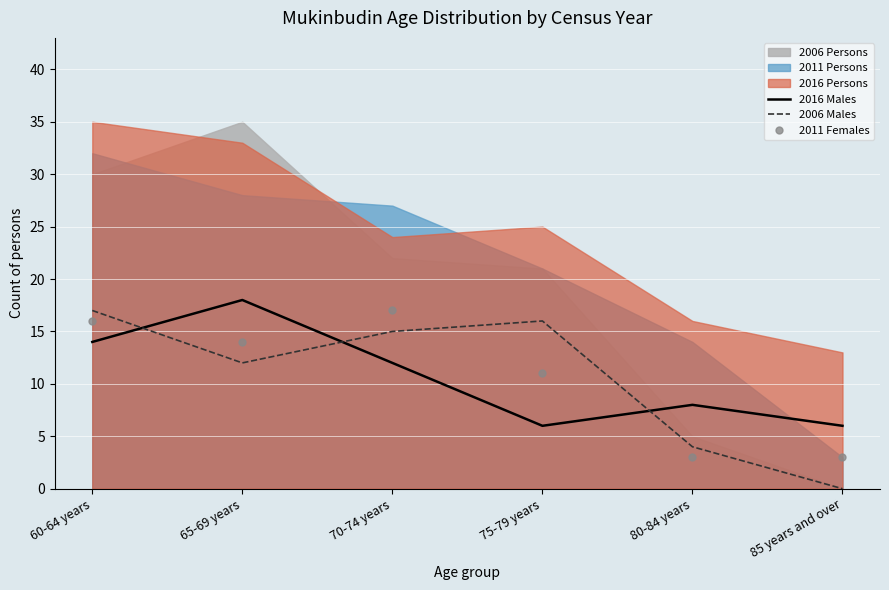

Reading right to left, extract all data points from this chart.

2016 Males: 6	8	6	12	18	14
2006 Males: 0	4	16	15	12	17
2011 Females: 3	3	11	17	14	16